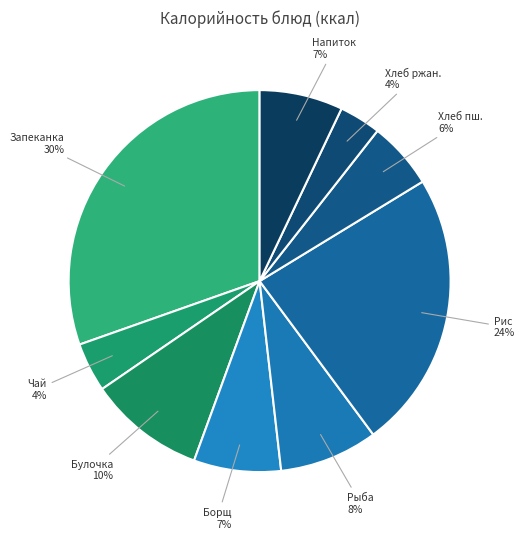

Do Хлеб пш. and Запеканка together represent more than half of the pie?

No